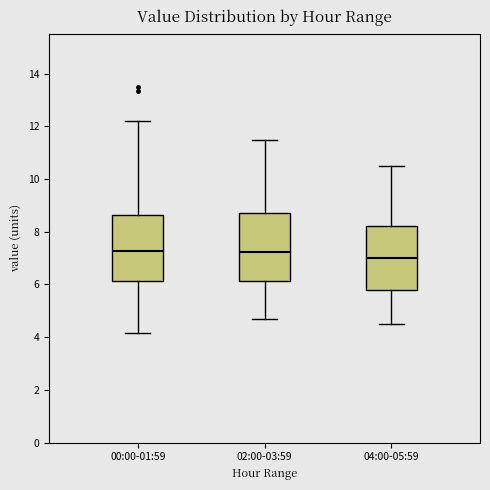

Reading left to right, transcribe this box plot: for each box, give where its median line is, the range the box spans, and where its two whiskers end, as read against the y-axis. The values are not printed on the chart, so give them approximately, as read against the axis.

00:00-01:59: median 7.2, box 6.2 to 8.6, whiskers 4.2 to 12.2
02:00-03:59: median 7.2, box 6.2 to 8.8, whiskers 4.8 to 11.6
04:00-05:59: median 7.0, box 5.8 to 8.2, whiskers 4.6 to 10.6